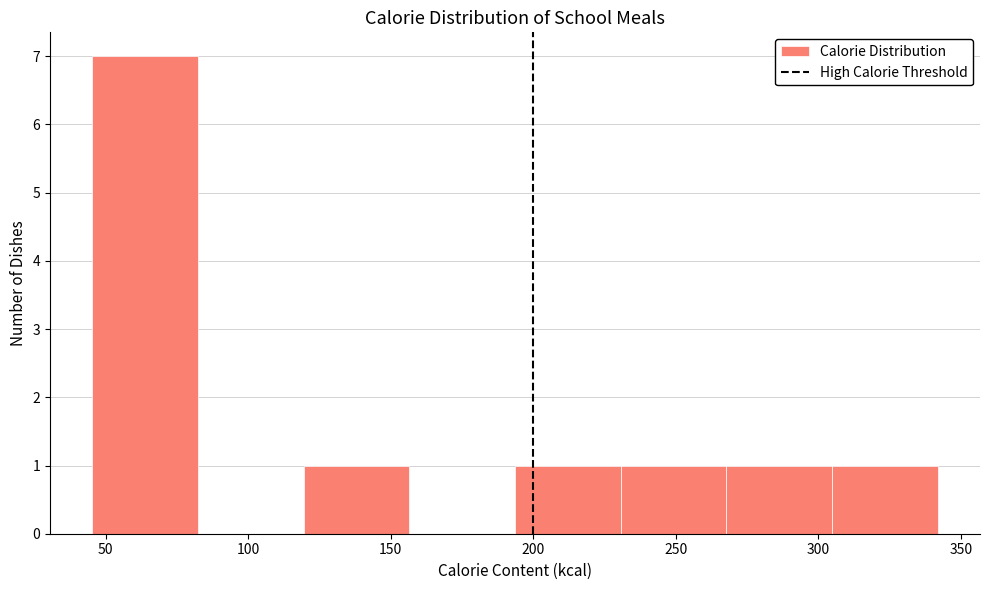

Over which range of the x-axis is the bar tallest?

45 to 80